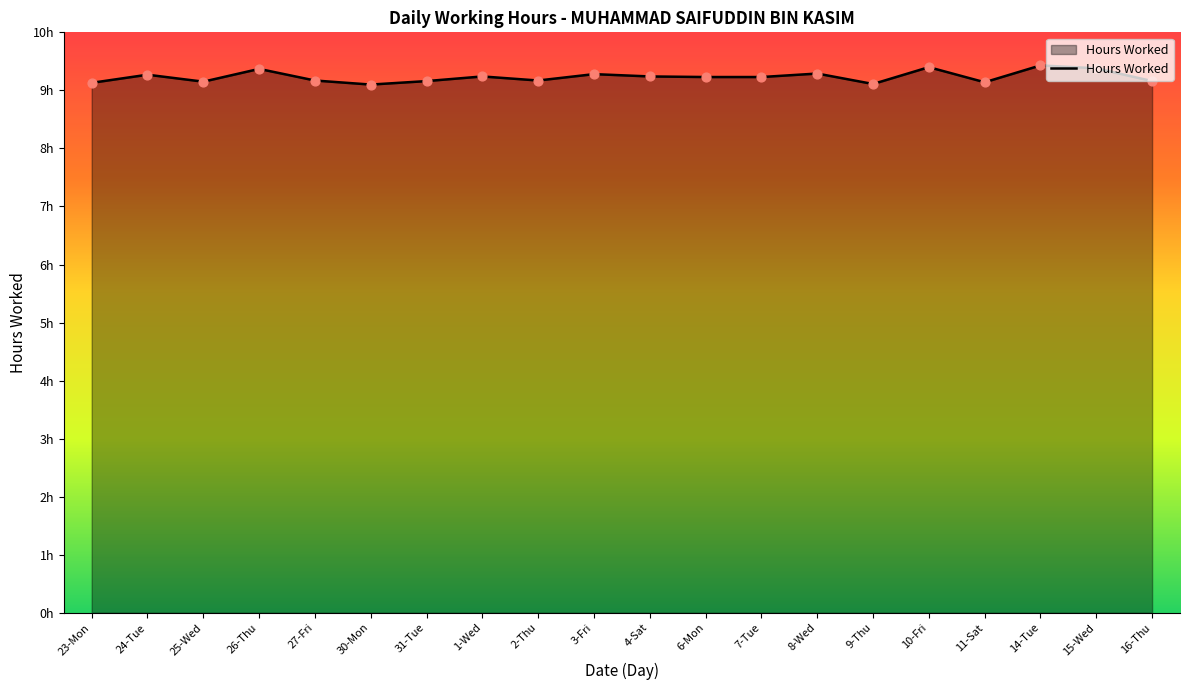

Approximately how many times larger is the value at 16-Thu compared to 23-Mon?

1.0